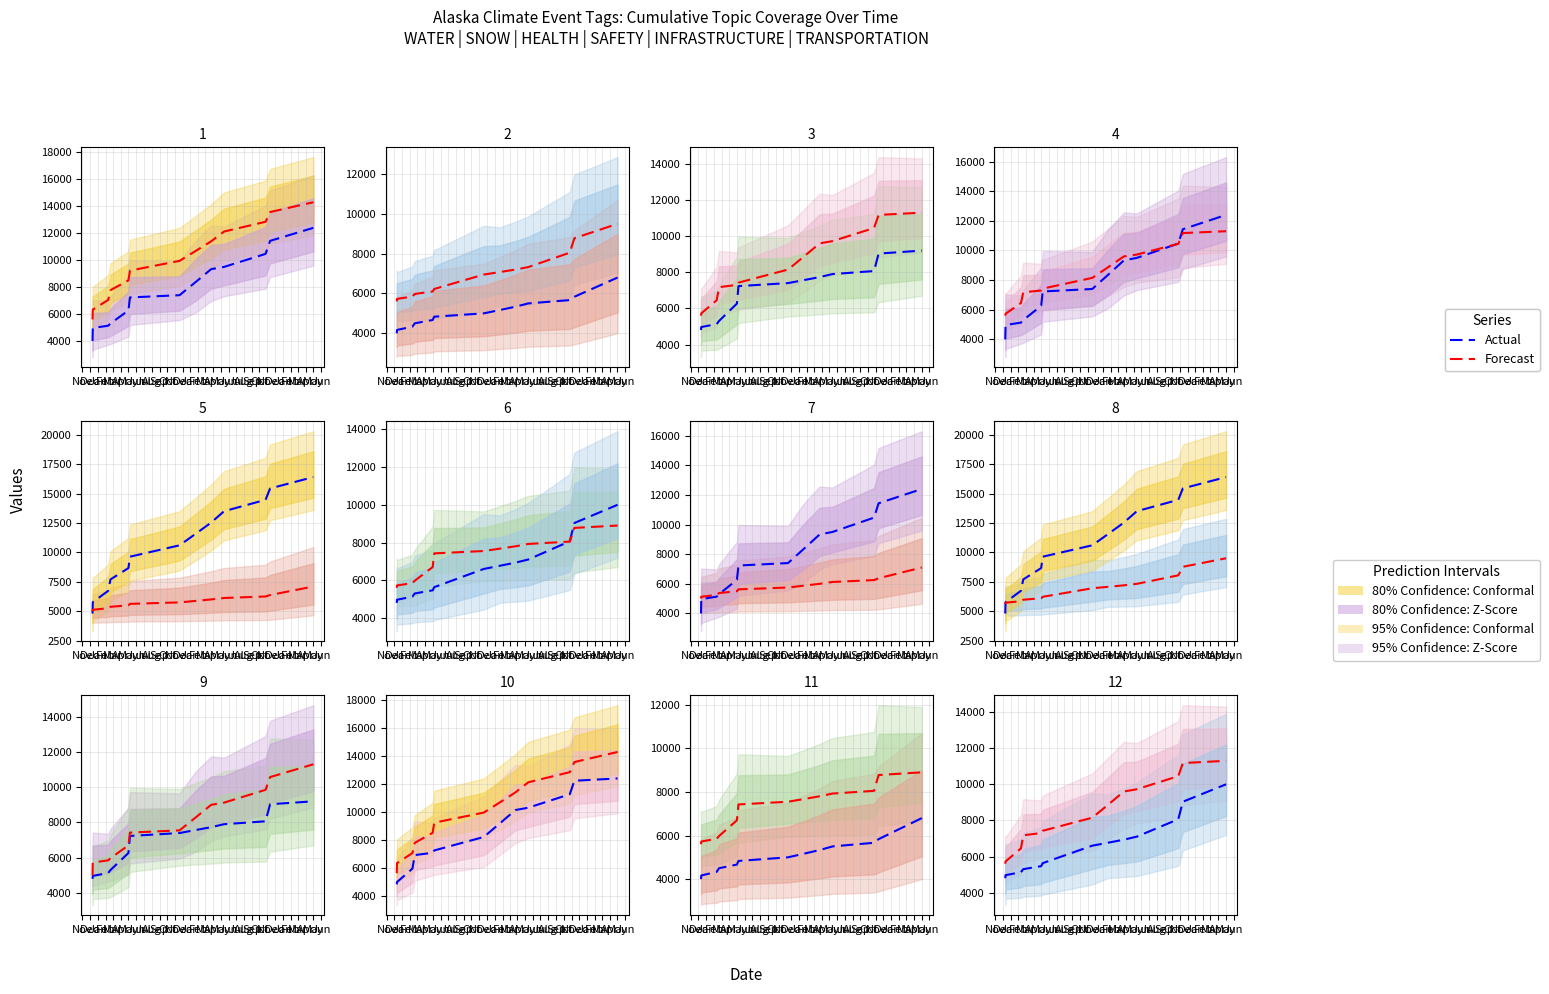

What is the difference between the maximum and minimum values in the Forecast series?

5700.0